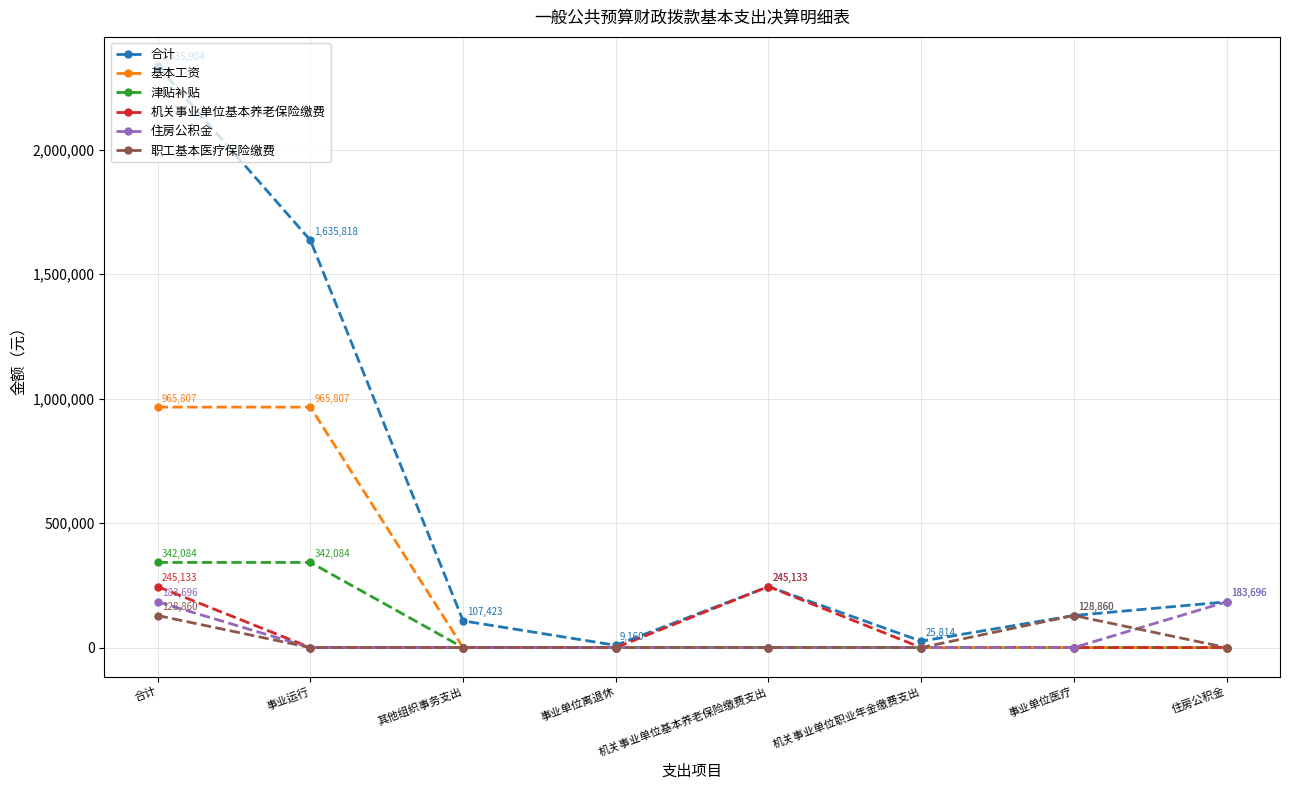

What is the sum of the 基本工资 values at 事业运行 and 机关事业单位职业年金缴费支出?

965807.3